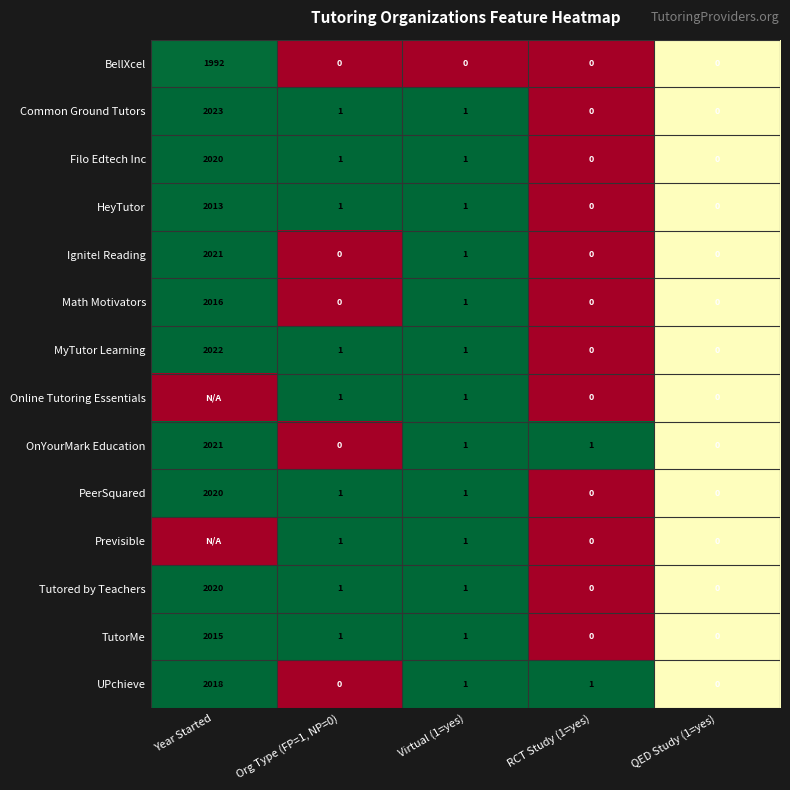

What is the maximum value for HeyTutor?

2013